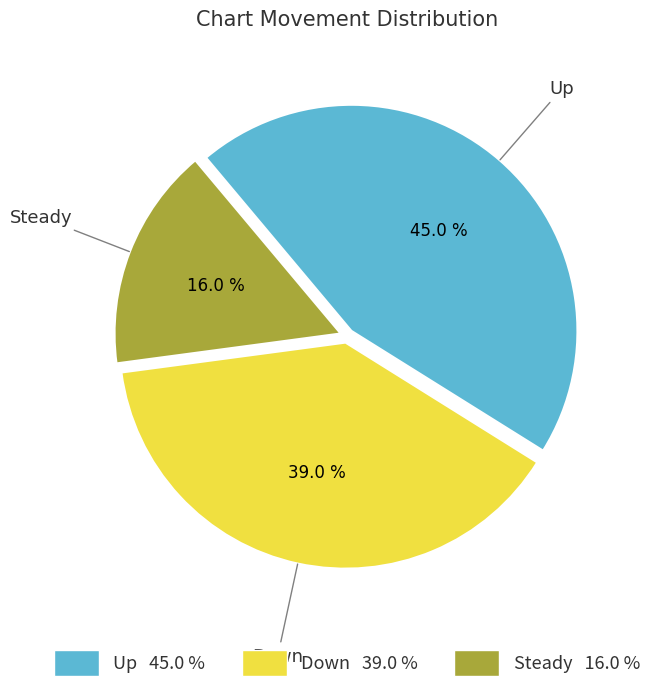

Is there a majority slice in this chart?

No